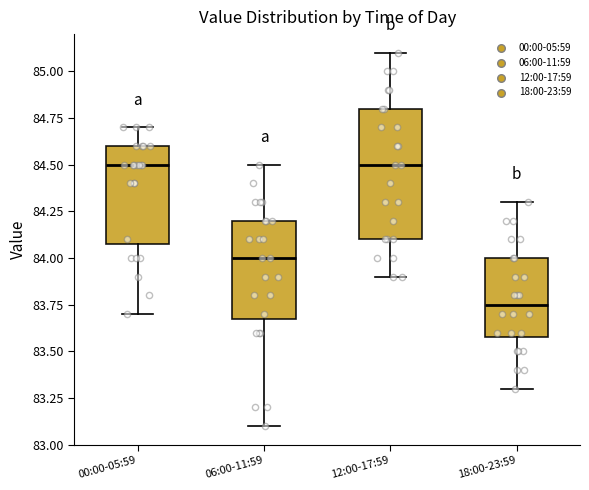

Where is the upper edge of the box for 12:00-17:59 on the y-axis? The values are not printed on the chart, so give them approximately, as read against the axis.

84.80